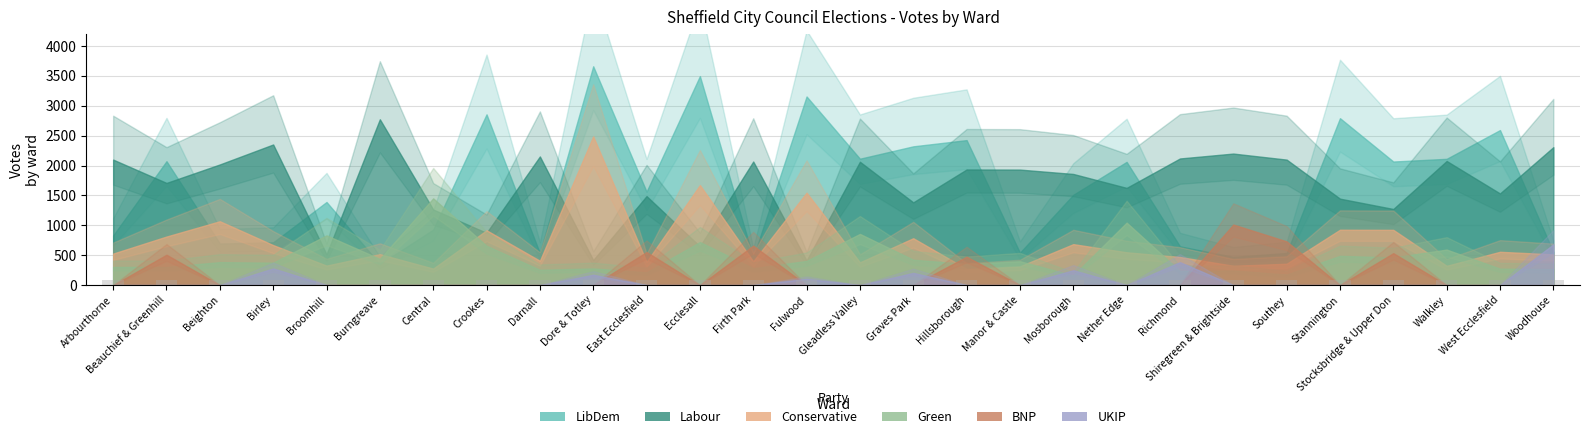

Which series changed the most between Crookes and Ecclesall?

Conservative Votes